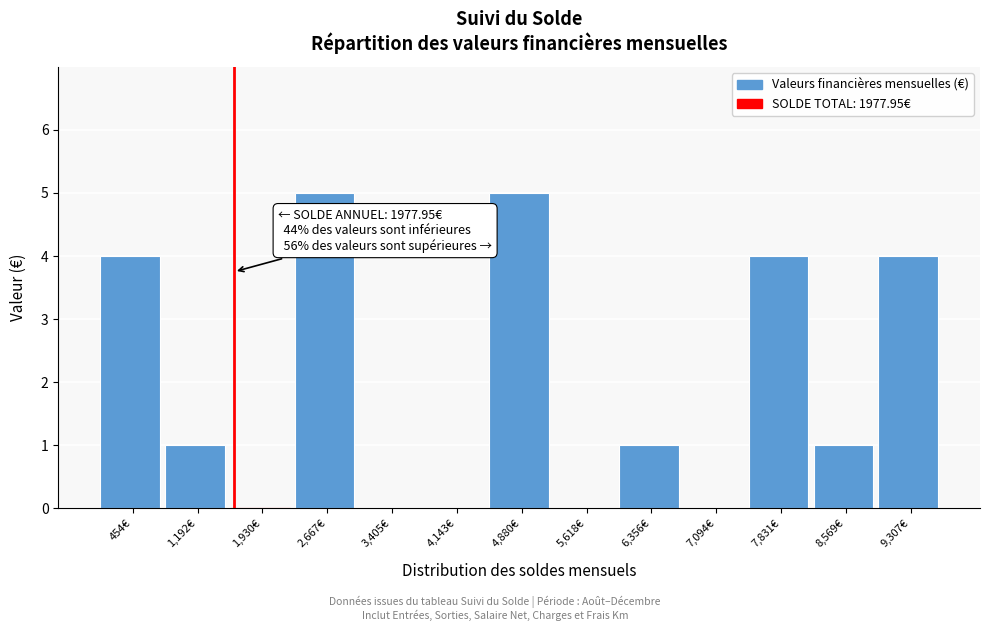

Reading right to left, what are all the values shown in this chart?

9,307€=4	8,569€=1	7,831€=4	7,094€=0	6,356€=1	5,618€=0	4,880€=5	4,143€=0	3,405€=0	2,667€=5	1,930€=0	1,192€=1	454€=4